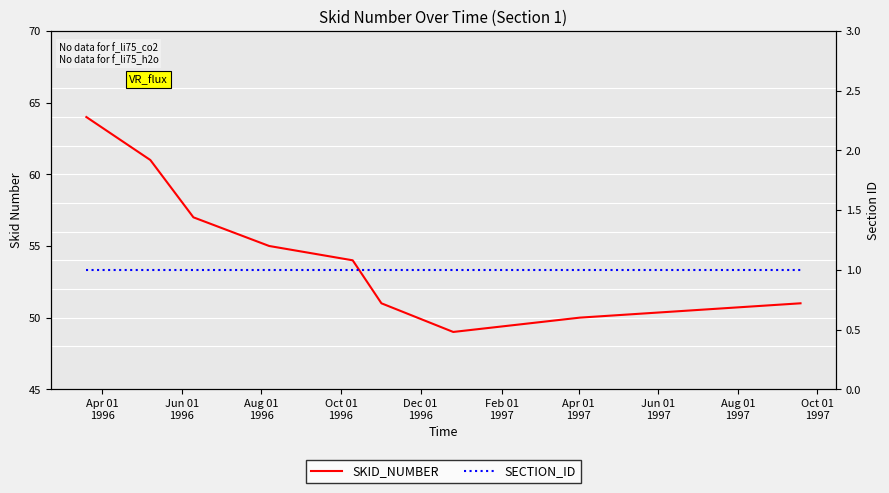

Rank the series at Aug 01
1997 from highest to lowest value.

SKID_NUMBER, SECTION_ID